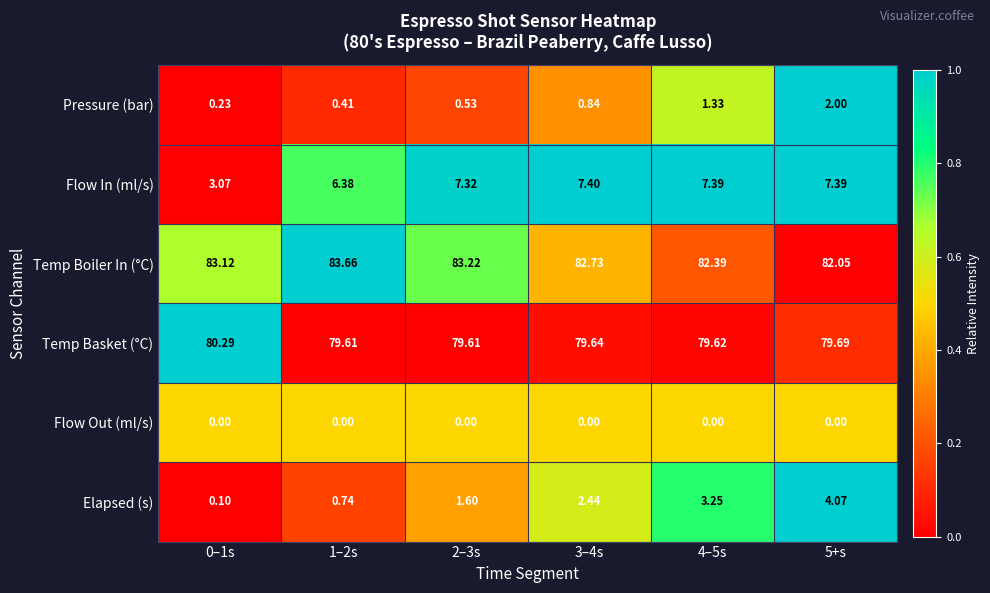

Which series has the widest spread of values?

Flow In (ml/s)